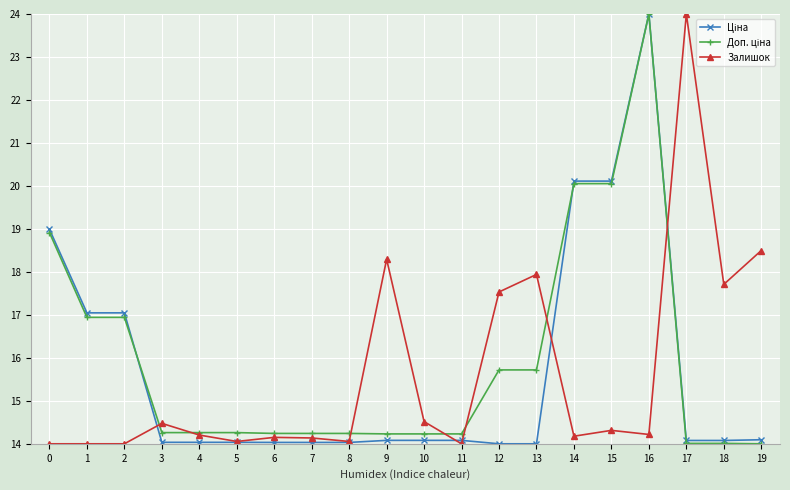

What is the minimum value shown in the chart?

14.0